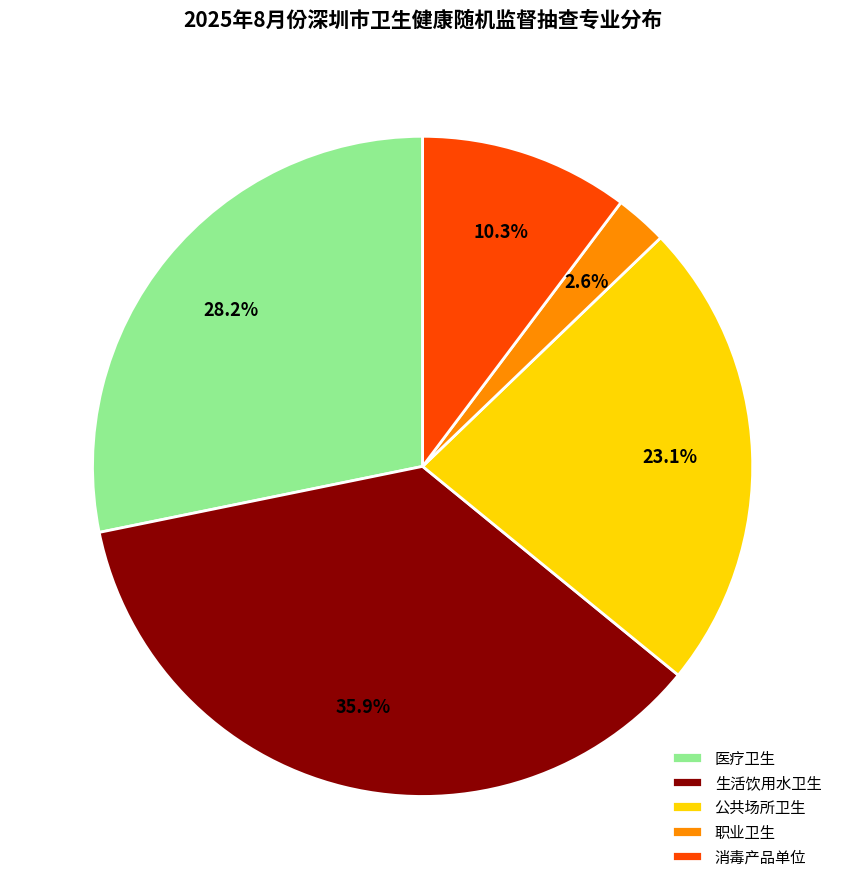

To the nearest percent, what is the difference between the largest and smallest slice percentages?

33%